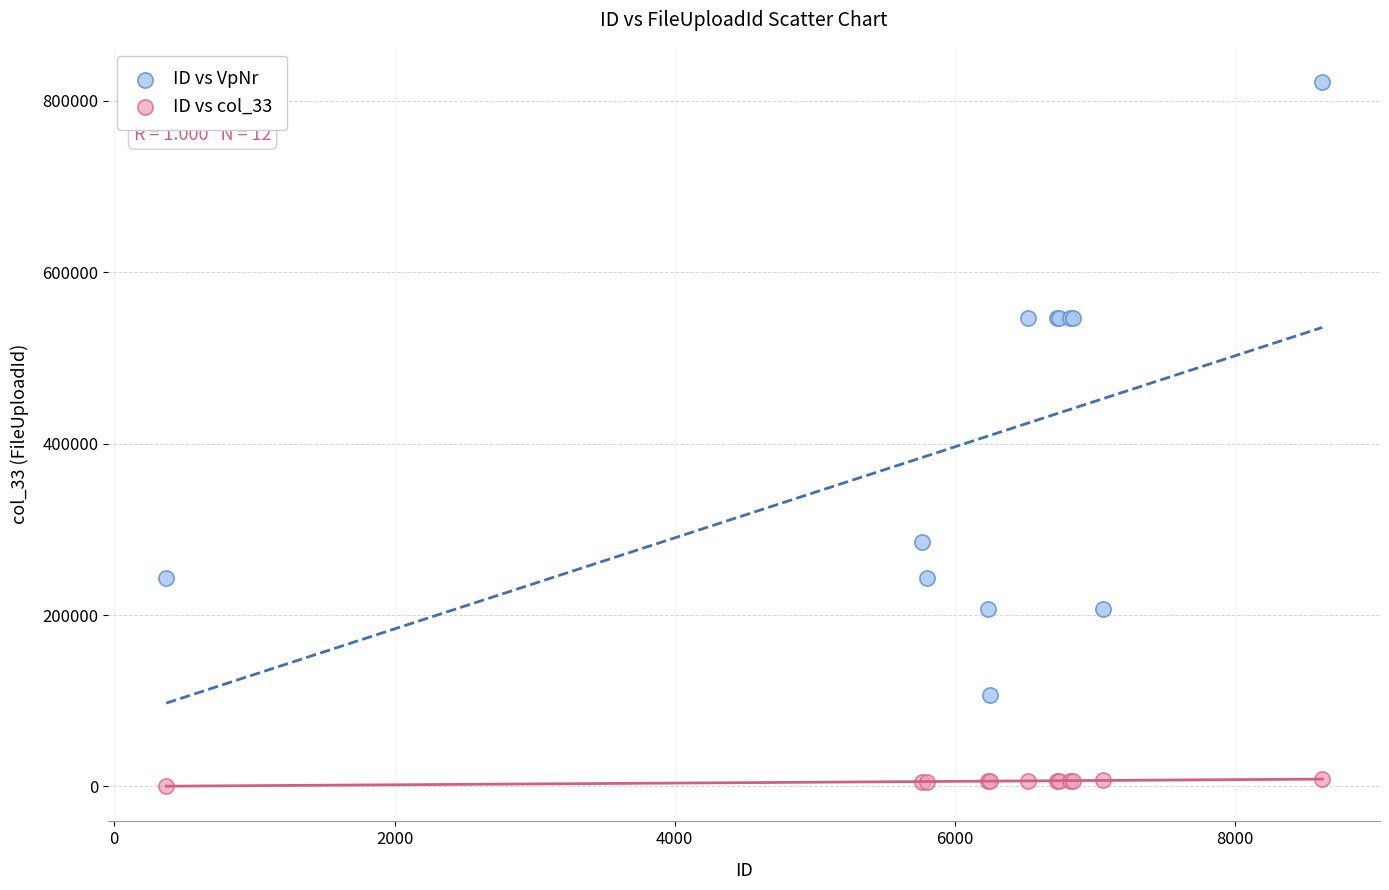

Which series reaches the minimum Y coordinate?

ID vs col_33